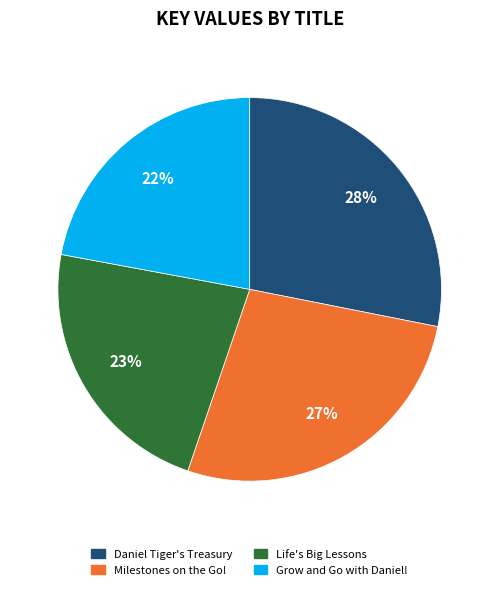

Is there a majority slice in this chart?

No